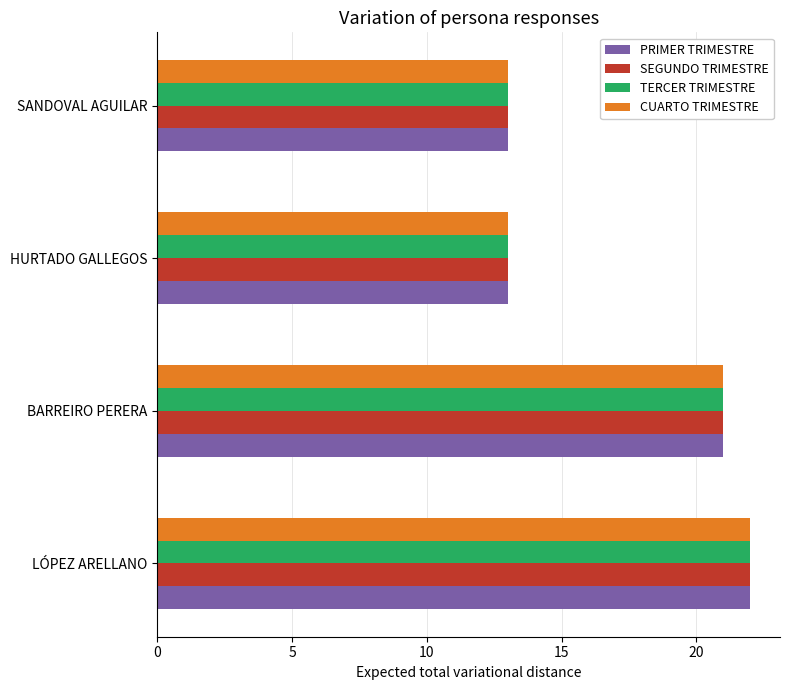

Is the value of PRIMER TRIMESTRE at BARREIRO PERERA greater than the value of SEGUNDO TRIMESTRE at SANDOVAL AGUILAR?

Yes